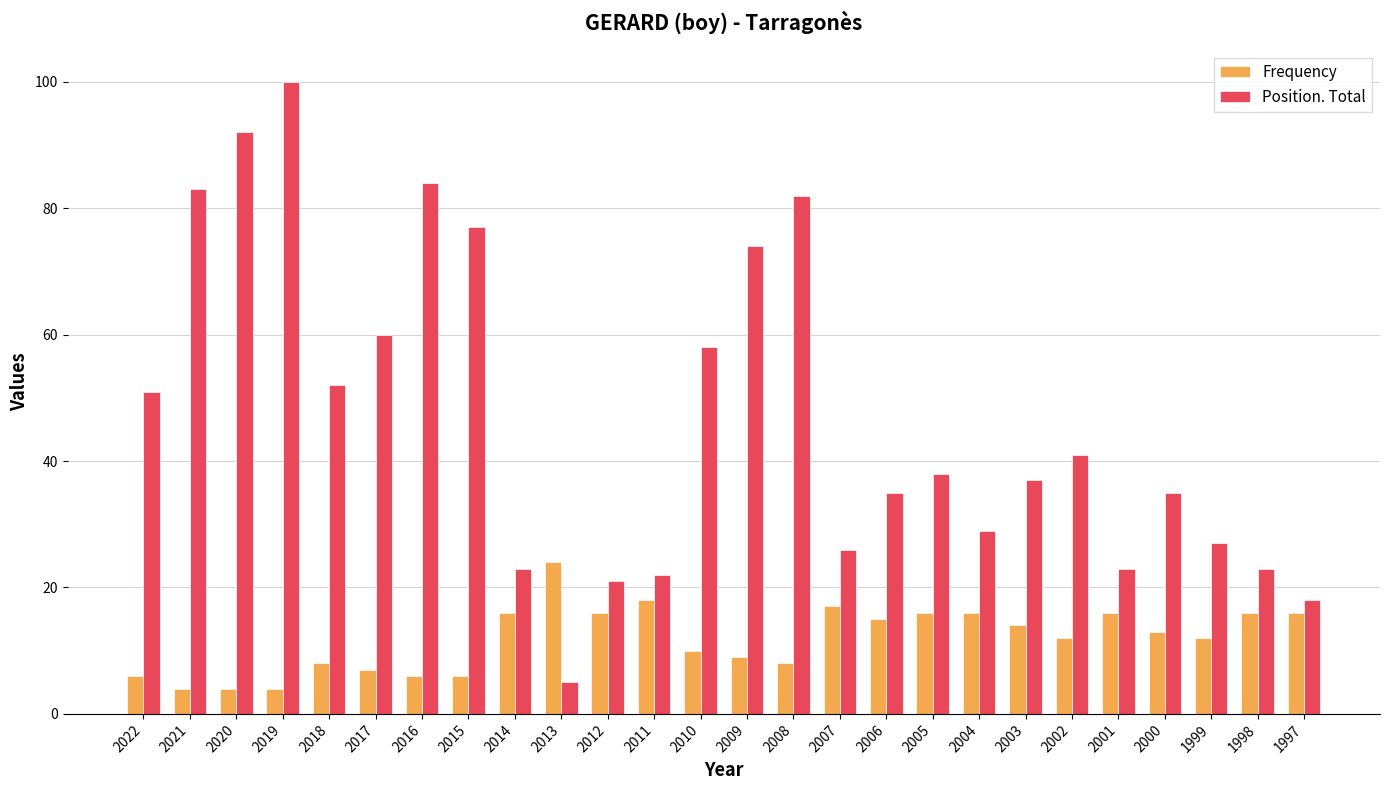

How many groups of bars are there?

26